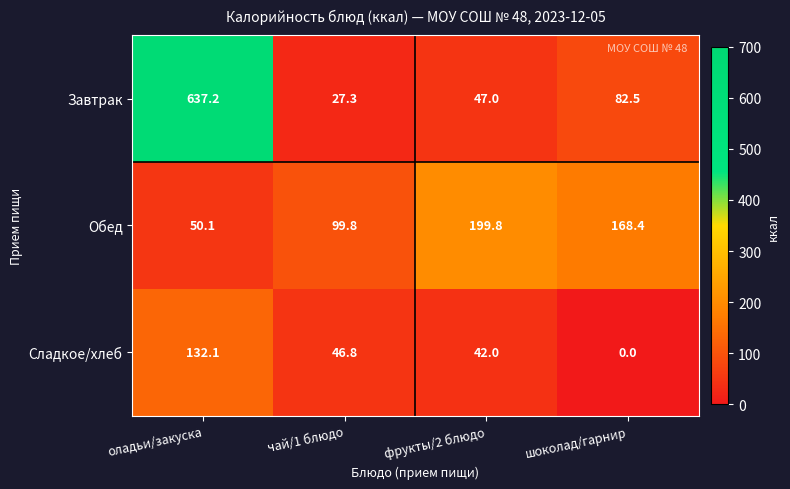

How many data points in Завтрак are less than 82?

2